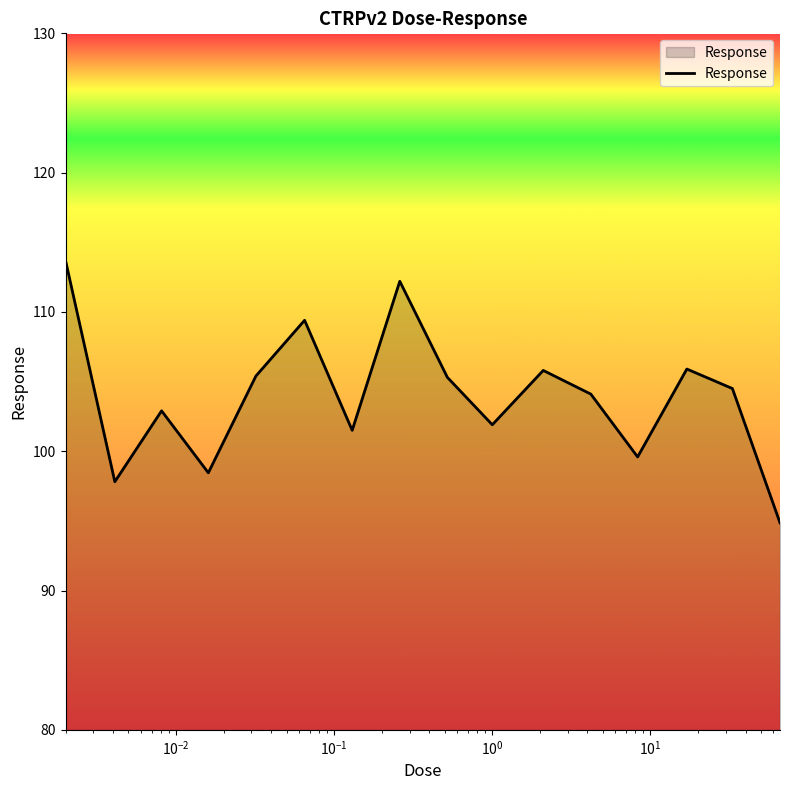

What is the greatest value displayed?

113.7